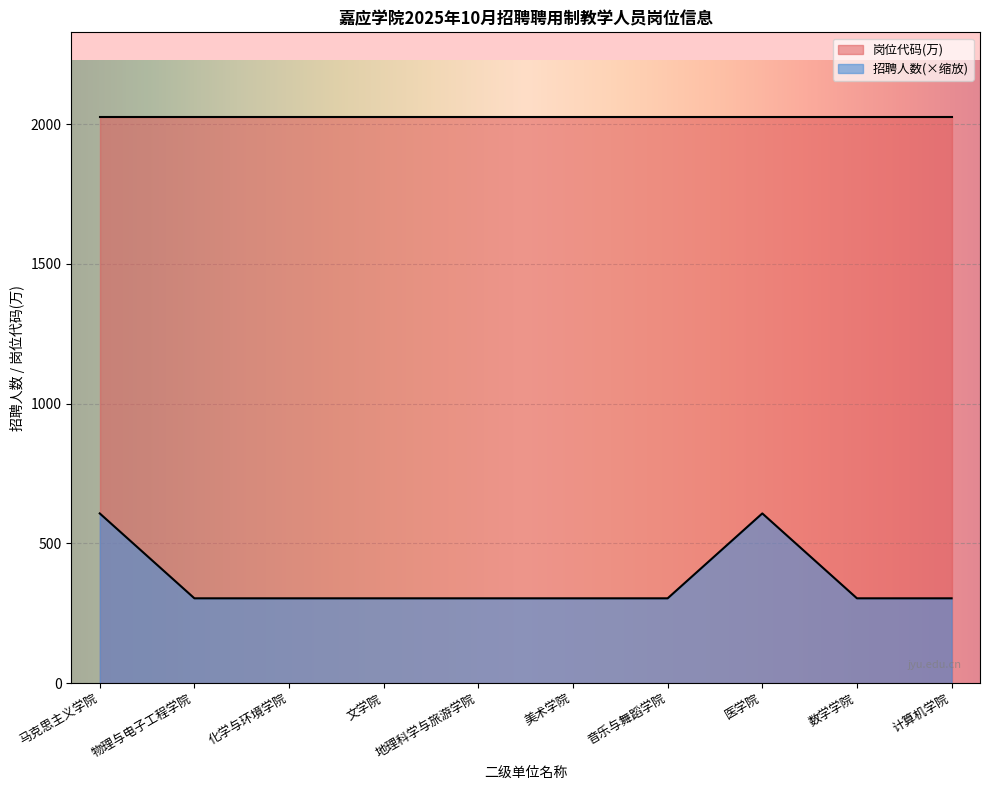

Rank the series by their maximum value, from highest to lowest.

岗位代码, 招聘人数